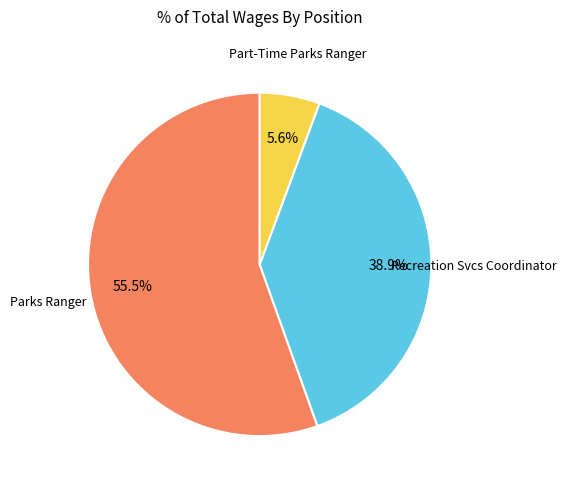

Does any single category account for the majority?

Yes